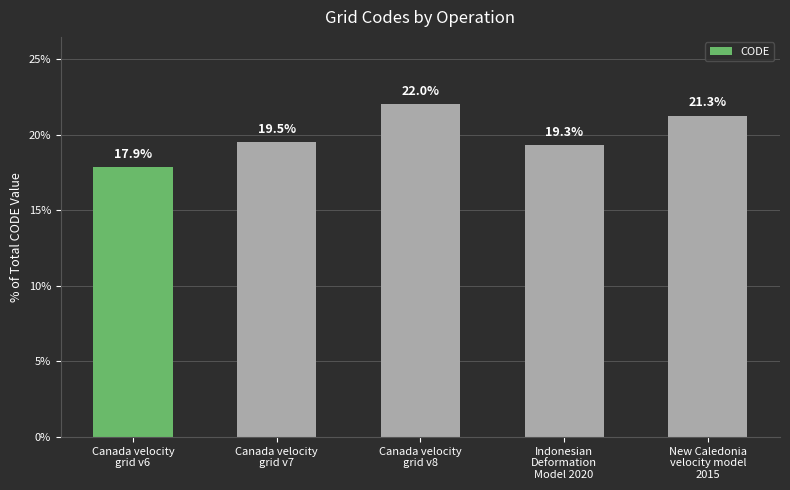

How many values are below 19?

1